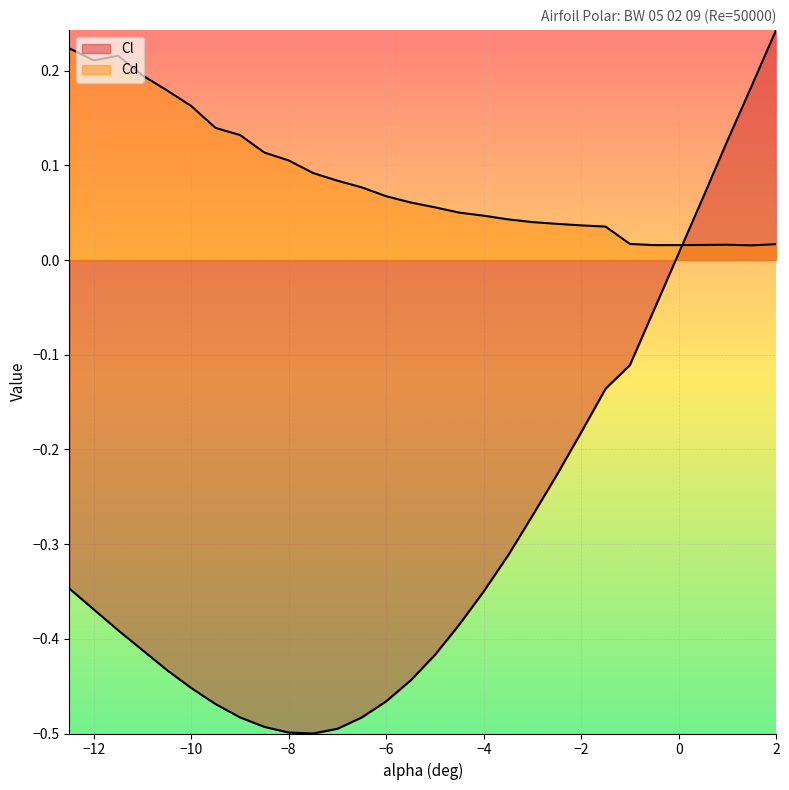

List the series in order of their overall mean, highest first.

Cd, Cl